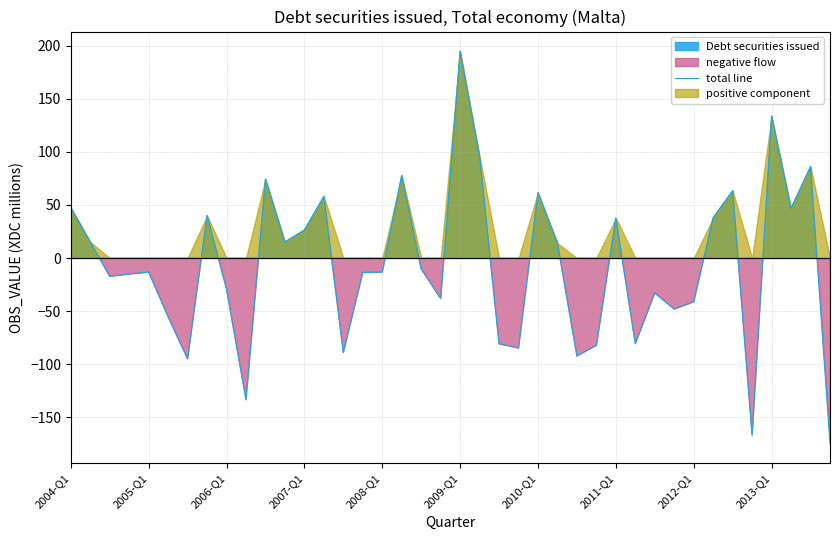

Which category has the highest value in the total line series?

2009-Q1